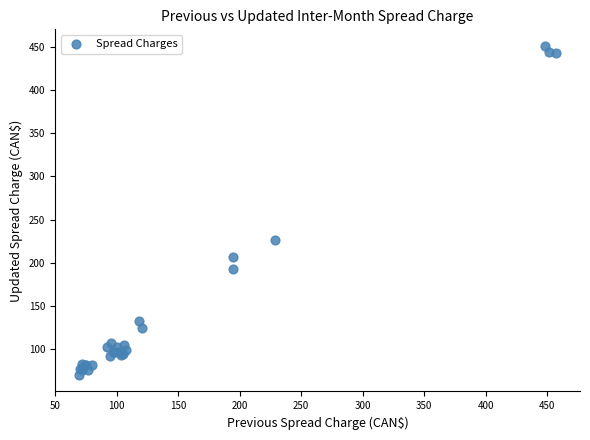

What Y value in the scatter plot is closest to 260?

226.7